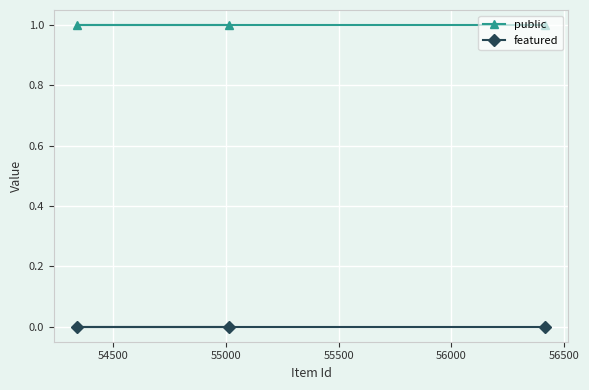

List the series in order of their peak value, highest first.

public, featured